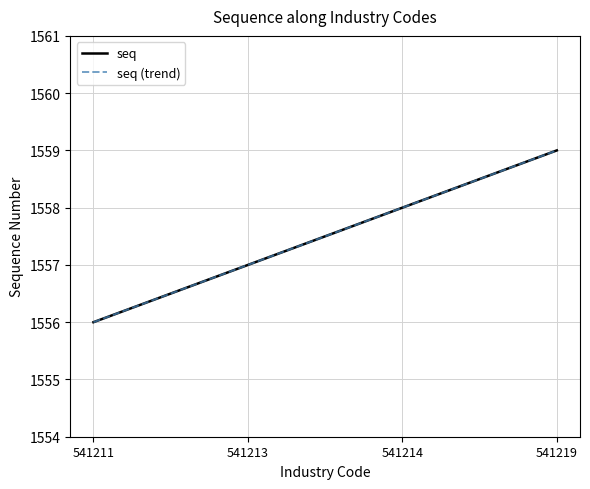

What is the value of the seq (trend) point at the 2nd from the left?

1557